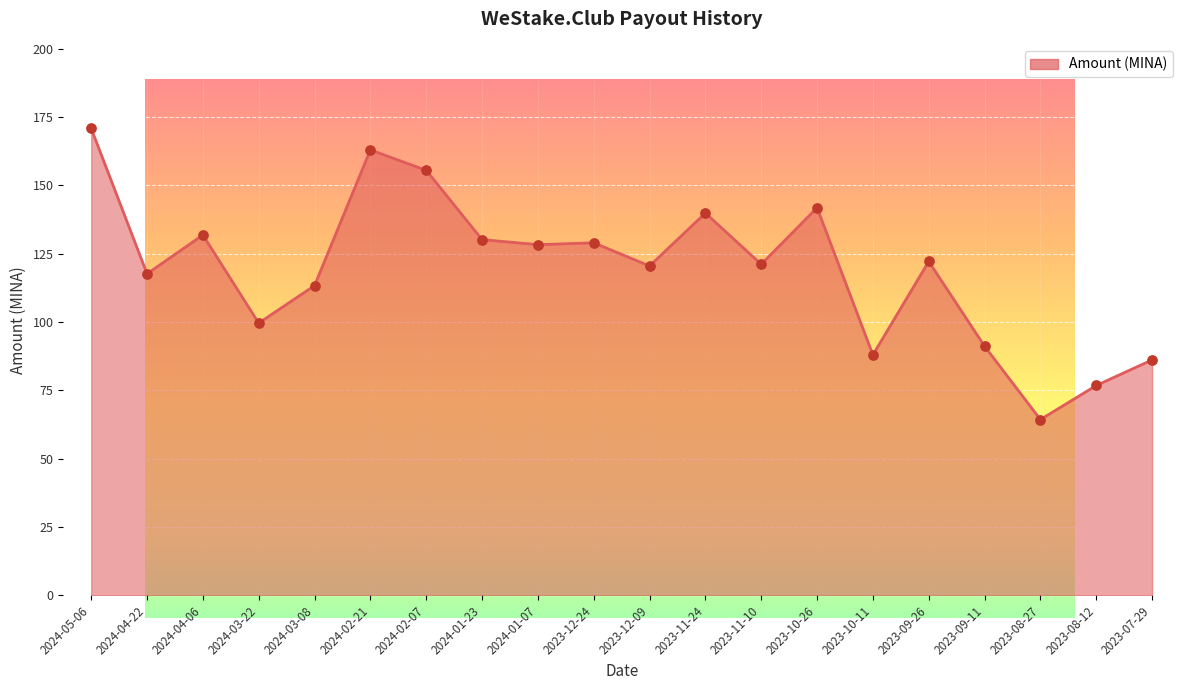

Which has a higher value, 2024-02-07 or 2023-08-27?

2024-02-07